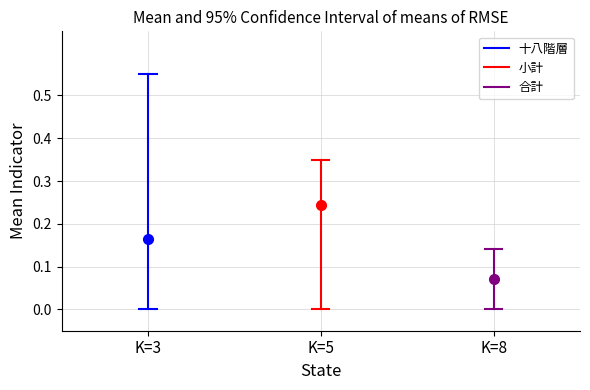

True or false: 小計 has a value of 0.1 at K=5.

False